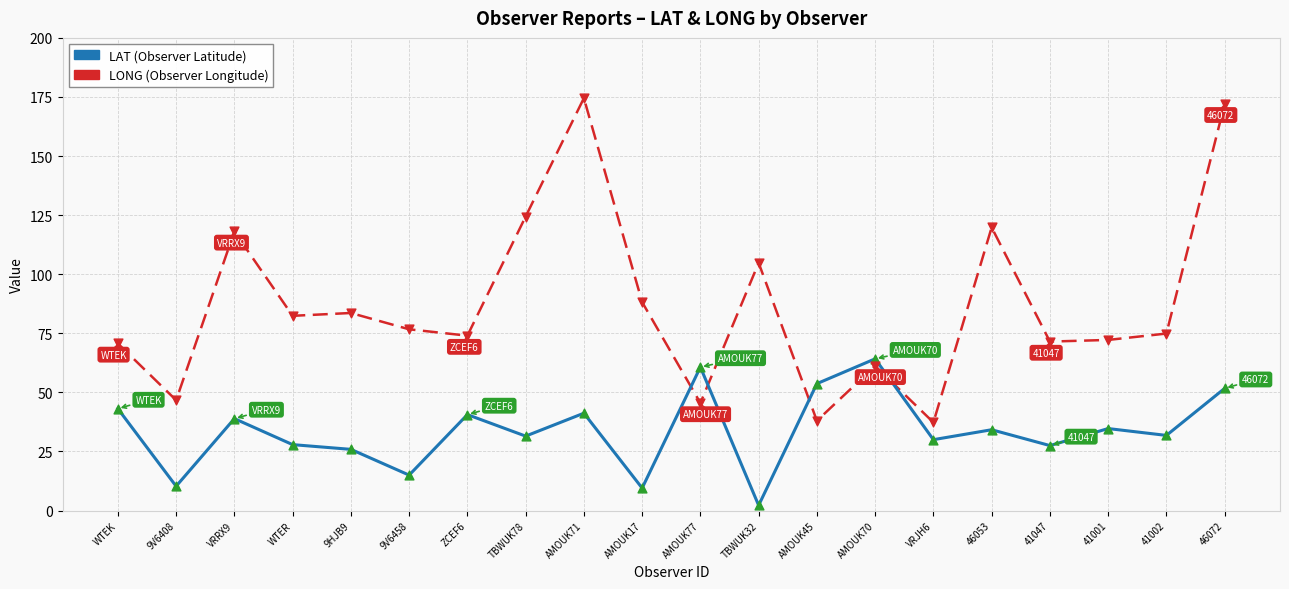

What is the total value across all series at VRRX9?

157.0